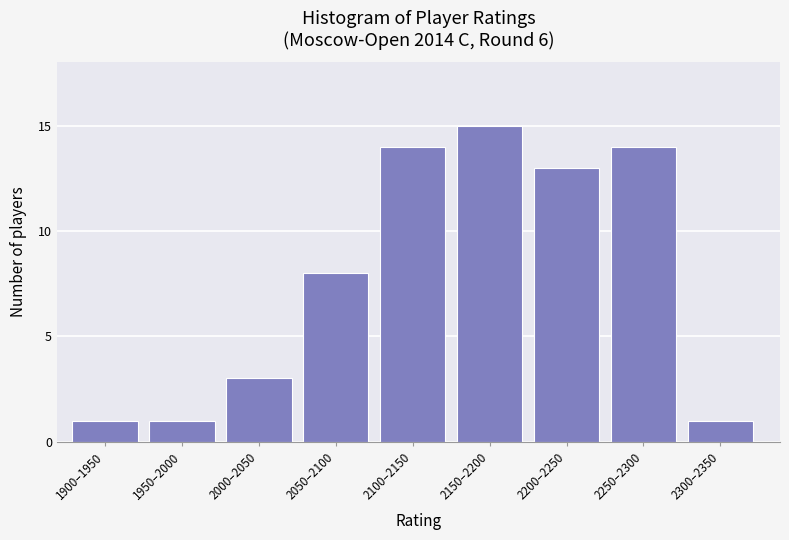

Reading right to left, transcribe all the data shown in this chart.

2300–2350=1	2250–2300=14	2200–2250=13	2150–2200=15	2100–2150=14	2050–2100=8	2000–2050=3	1950–2000=1	1900–1950=1